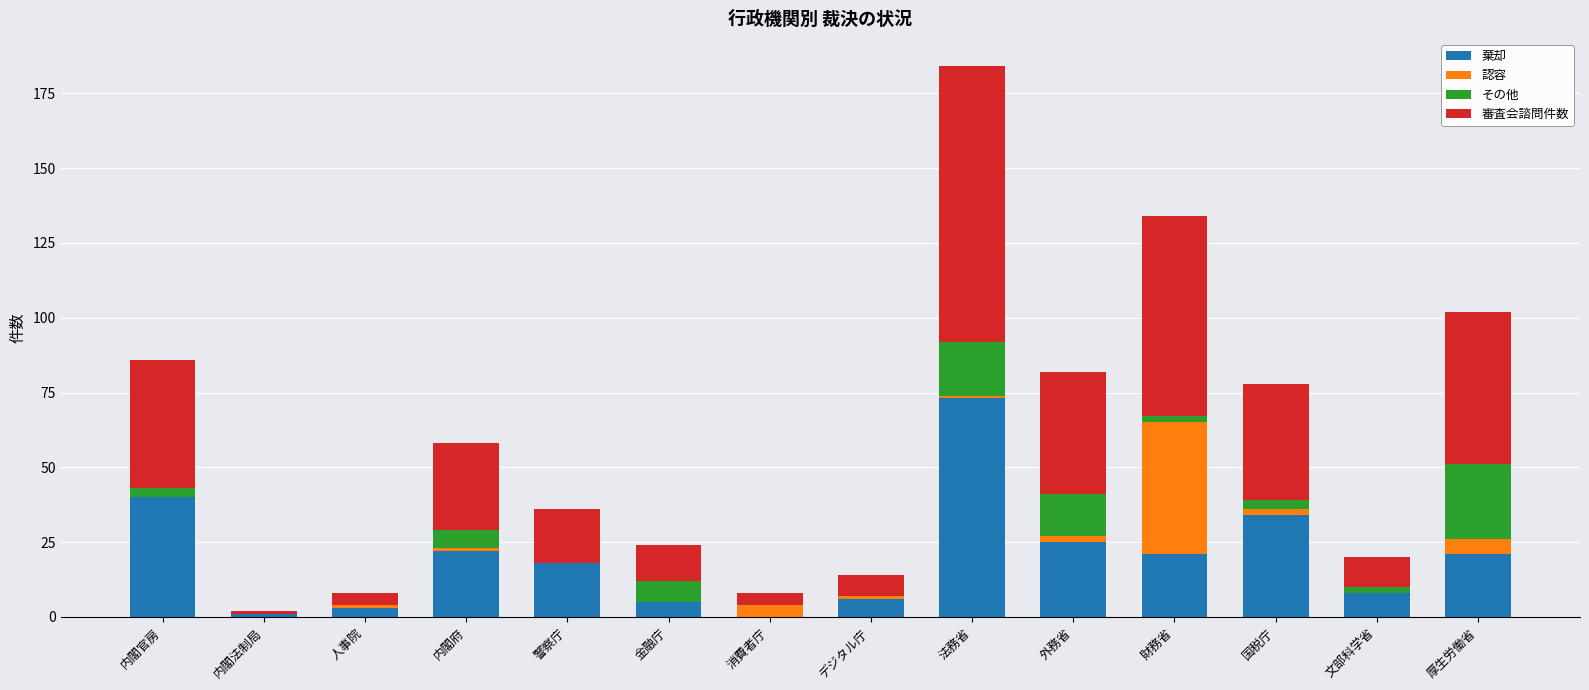

At which category is the sum across all series the highest?

法務省